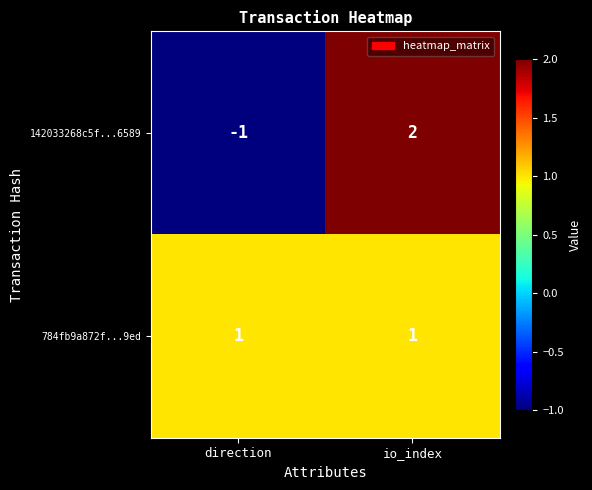

Rank the series by their average value, from highest to lowest.

784fb9a872f...9ed, 142033268c5f...6589